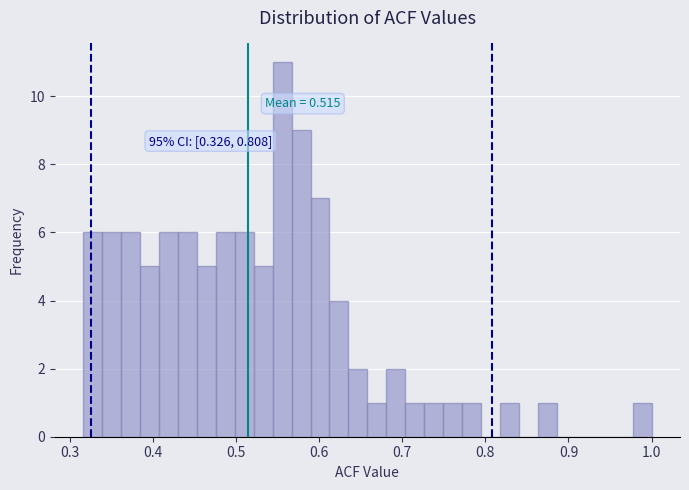

Around what value on the x-axis is the tallest bar? Give the approximate position of its centre, as read against the axis.

0.56